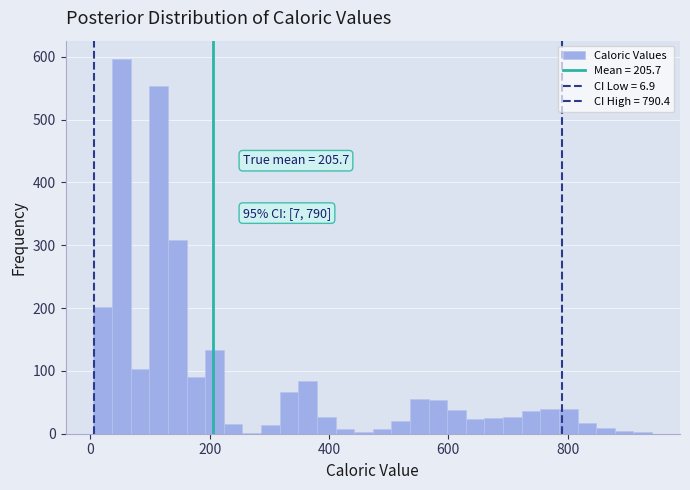

Read against the x-axis, roughly where is the centre of the tallest bar?

60